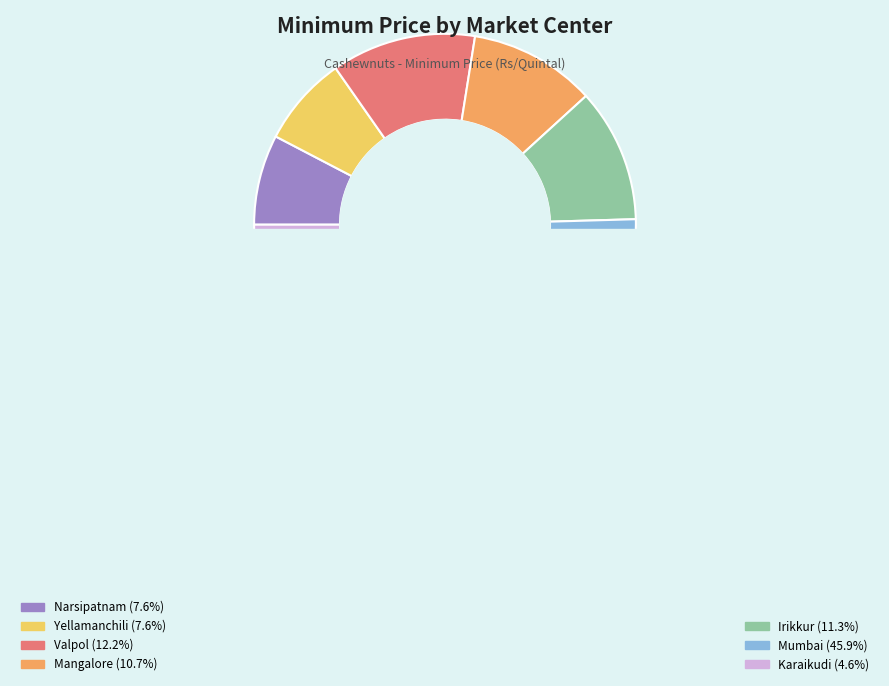

To the nearest percent, what is the difference between the largest and smallest slice percentages?

41%